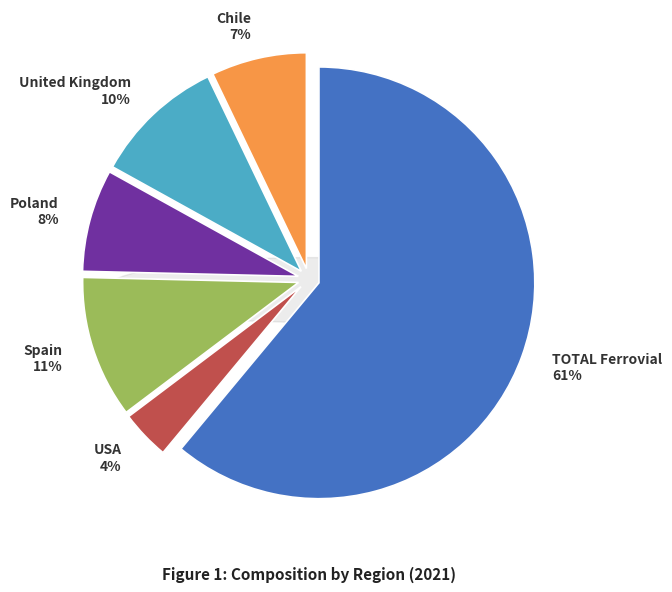

How many slices are in this pie chart?

6